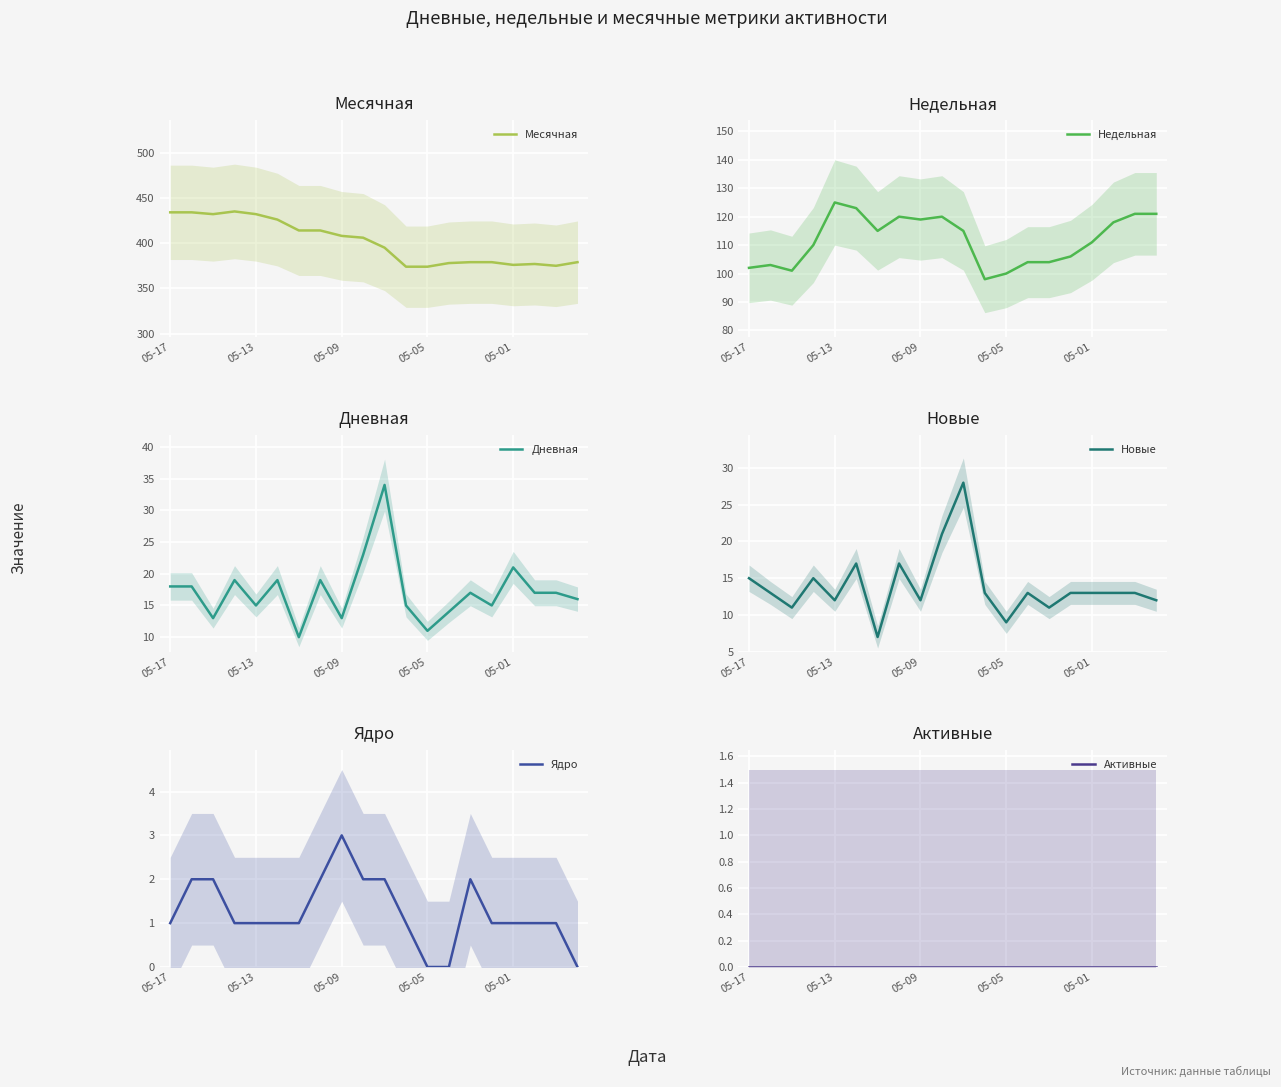

True or false: Недельная and Месячная cross at least once.

False